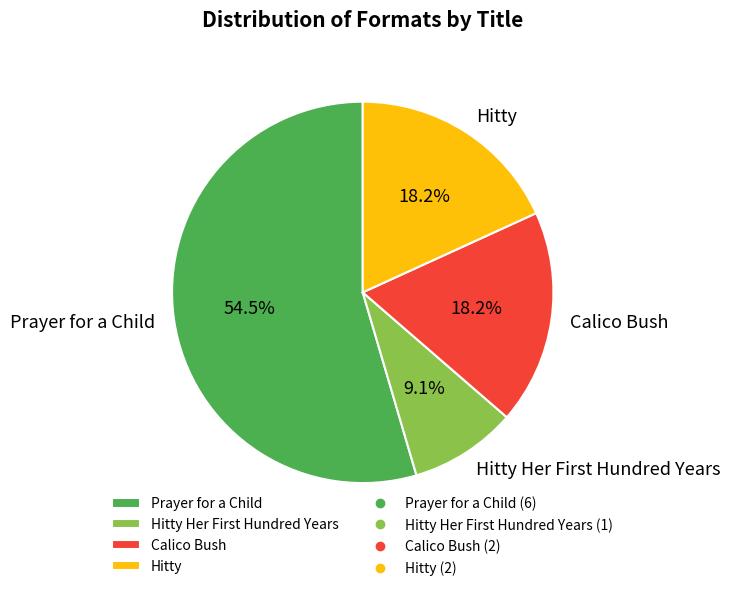

How many slices are in this pie chart?

4